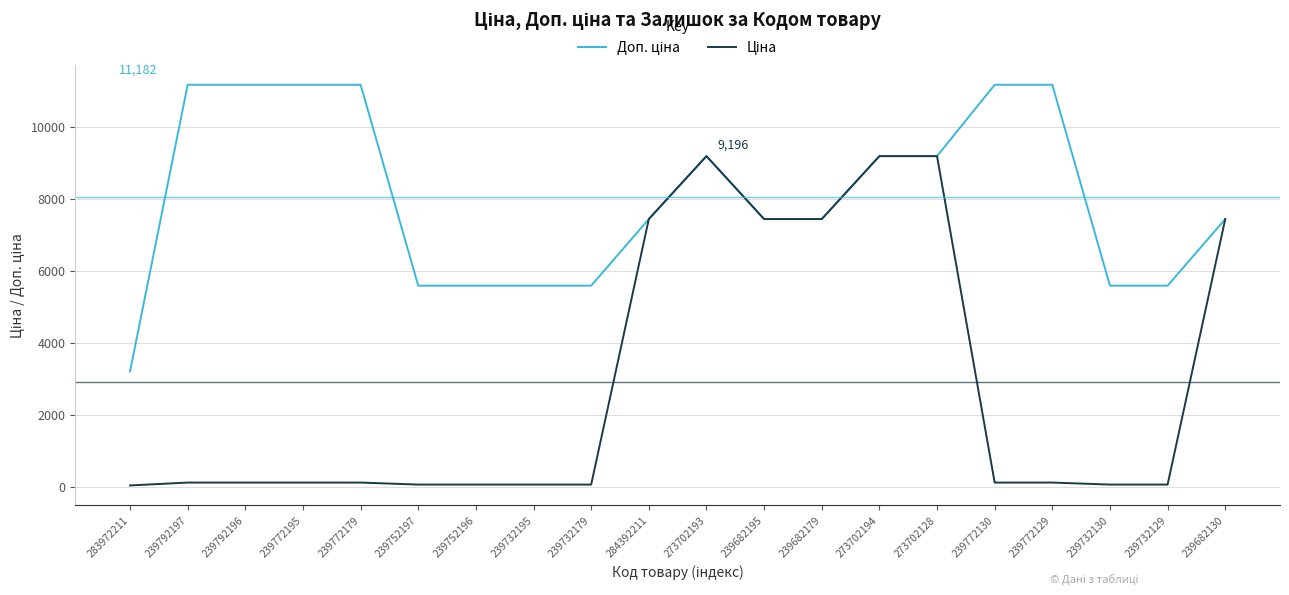

What is the greatest value displayed?

11182.0